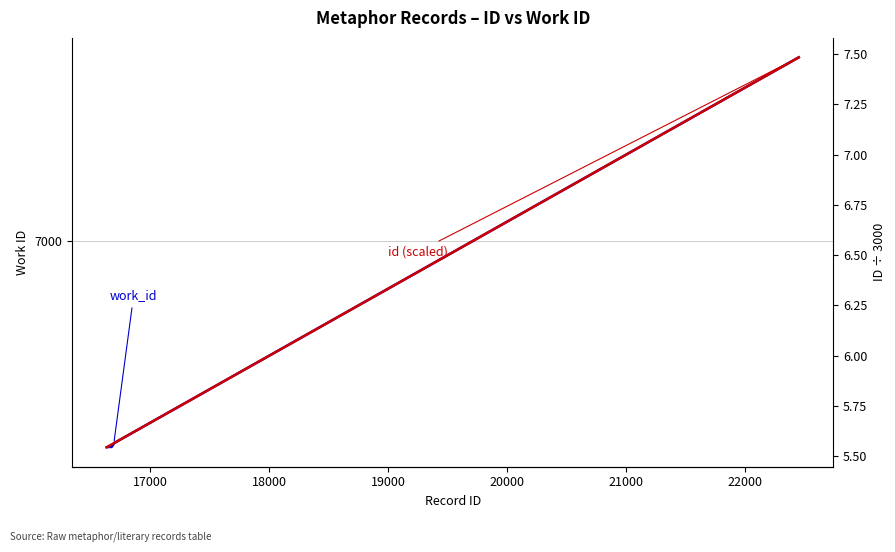

What is the minimum value shown in the chart?

5.5